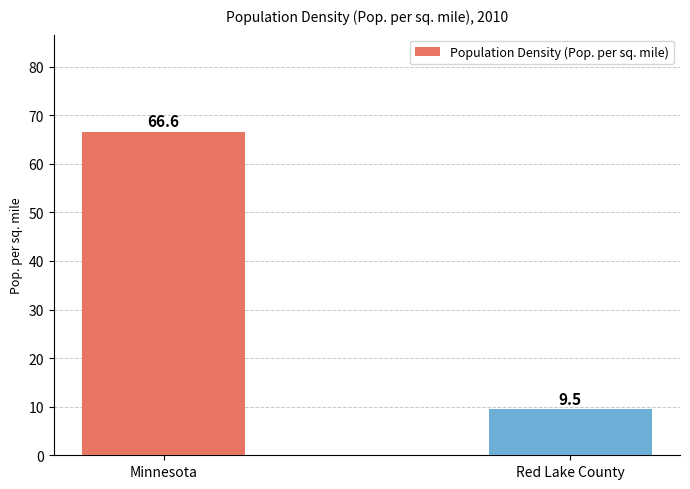

Reading right to left, what are all the values shown in this chart?

Red Lake County=9.5	Minnesota=66.6